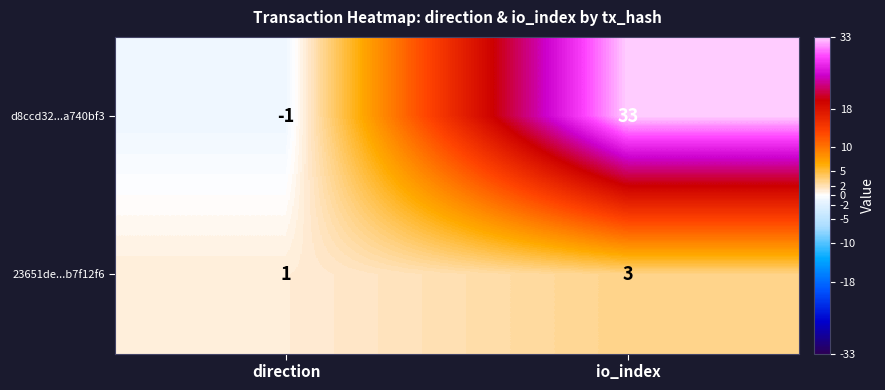

Read the d8ccd32...a740bf3 value at io_index, to the nearest 10.

30